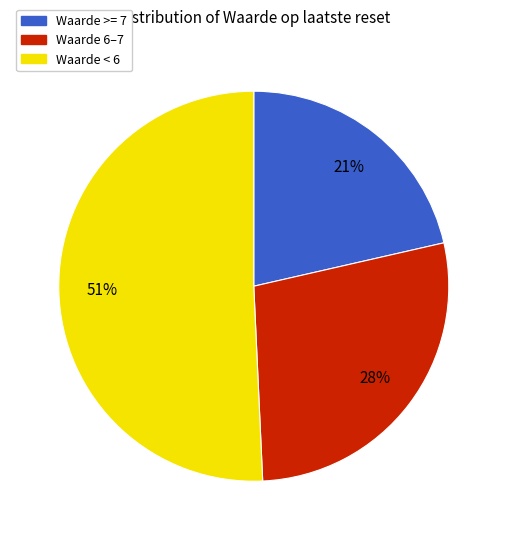

How many slices are in this pie chart?

3